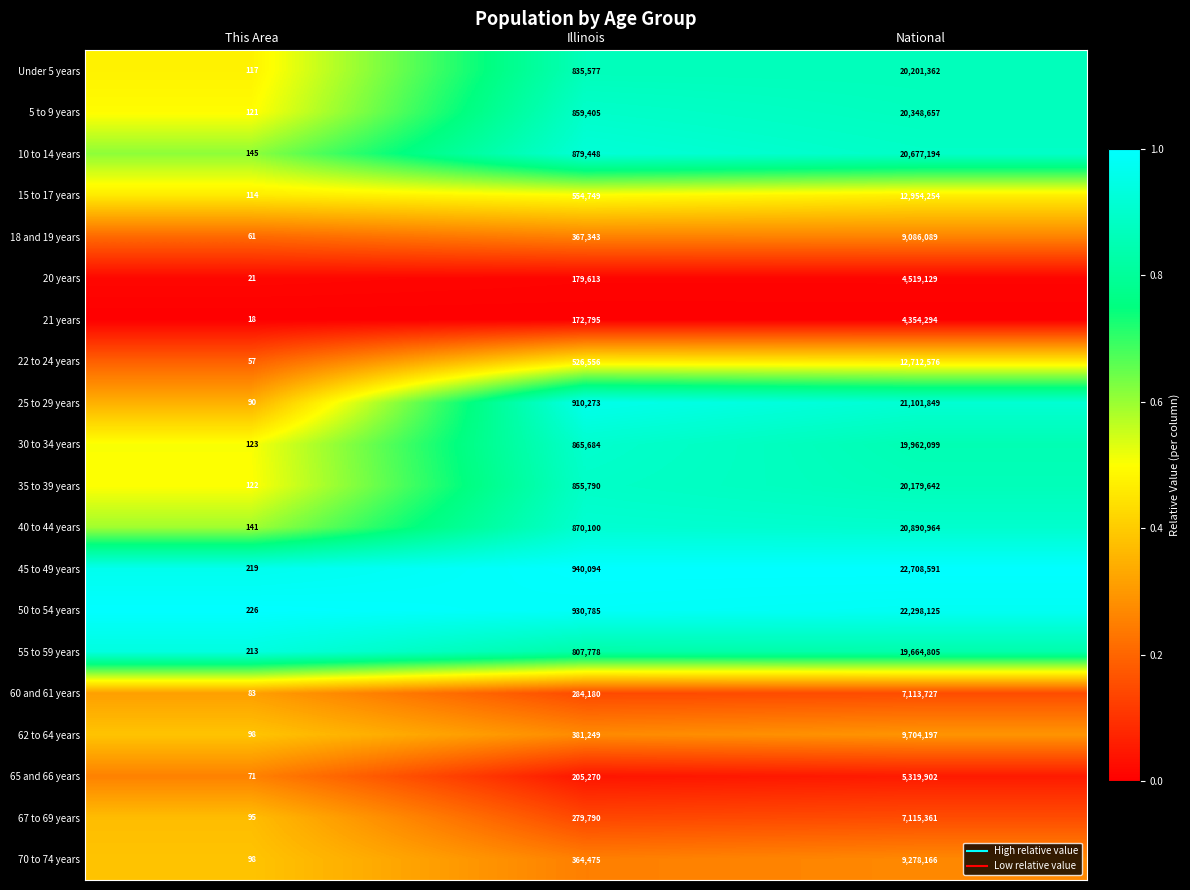

Count the number of categories in the chart.

3